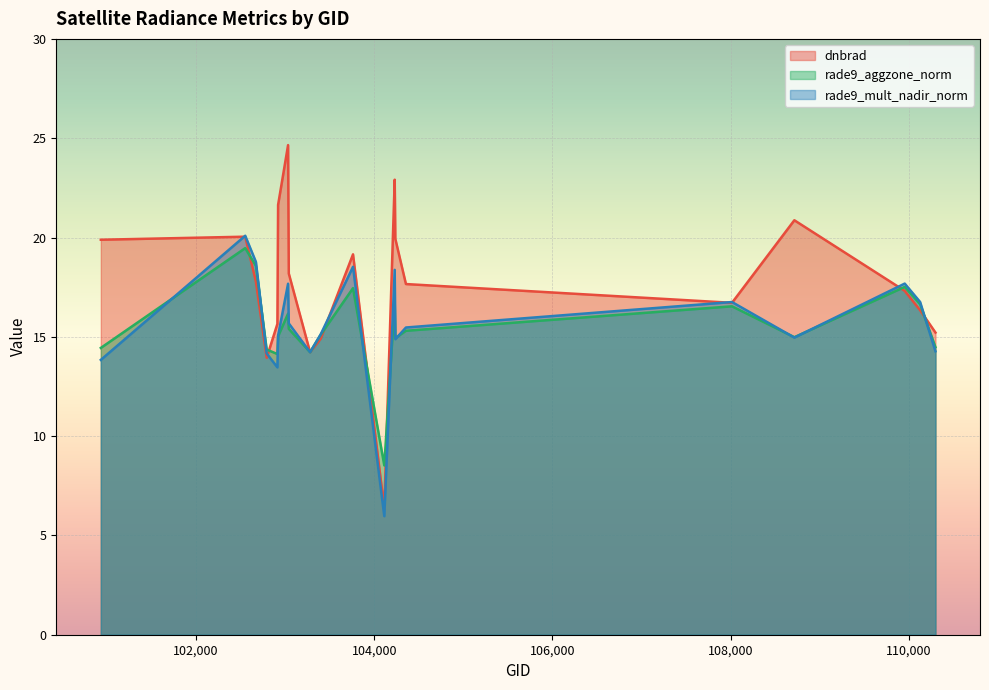

How many lines are shown in the chart?

3